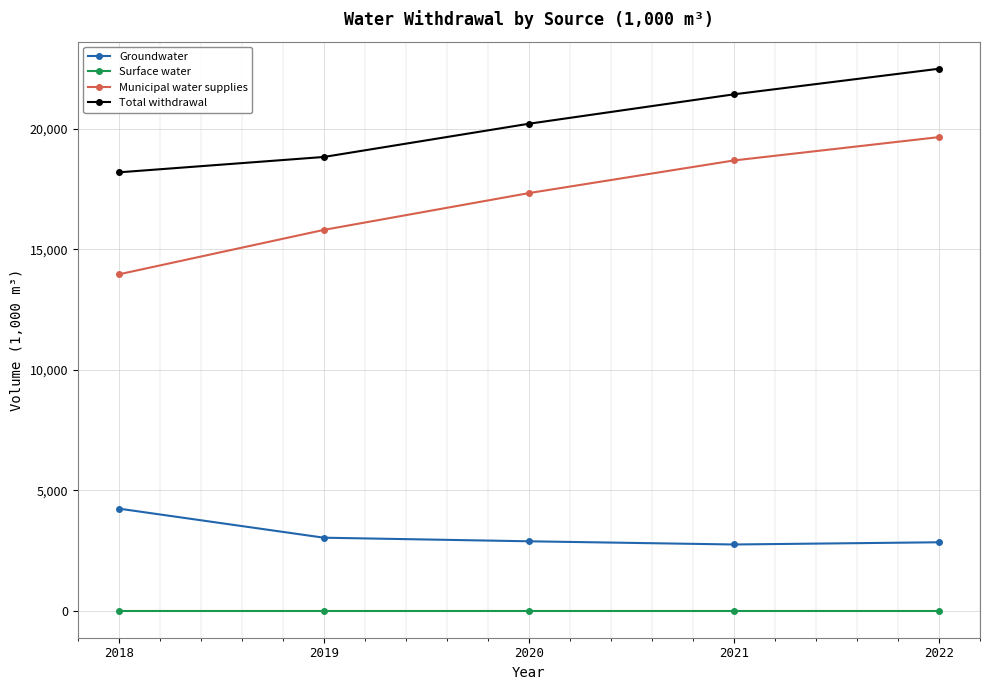

The Groundwater series shows 2747 at 2021. True or false?

True